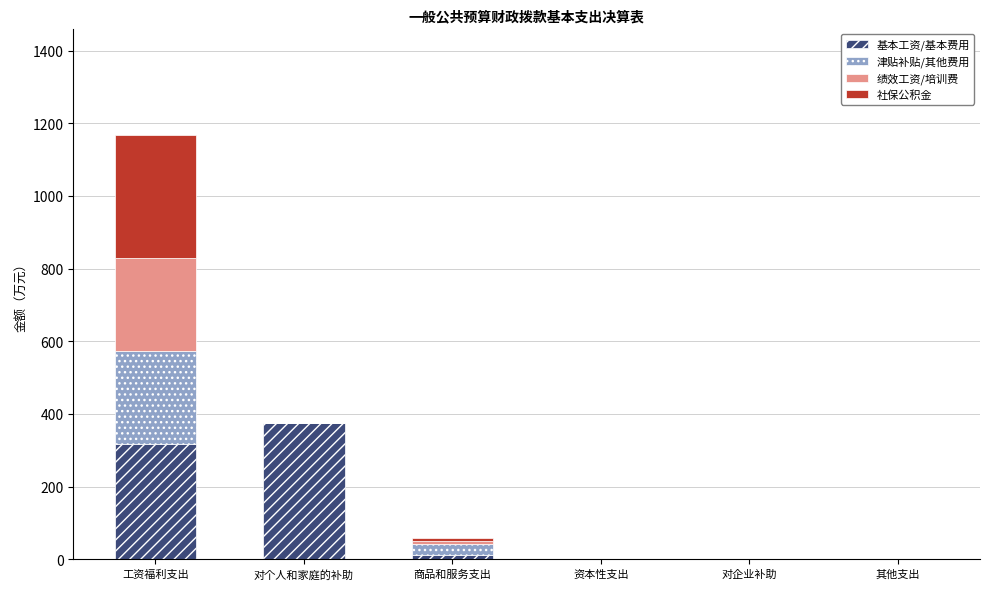

What is the sum of the 基本工资/基本费用 values at 其他支出 and 对个人和家庭的补助?

374.1